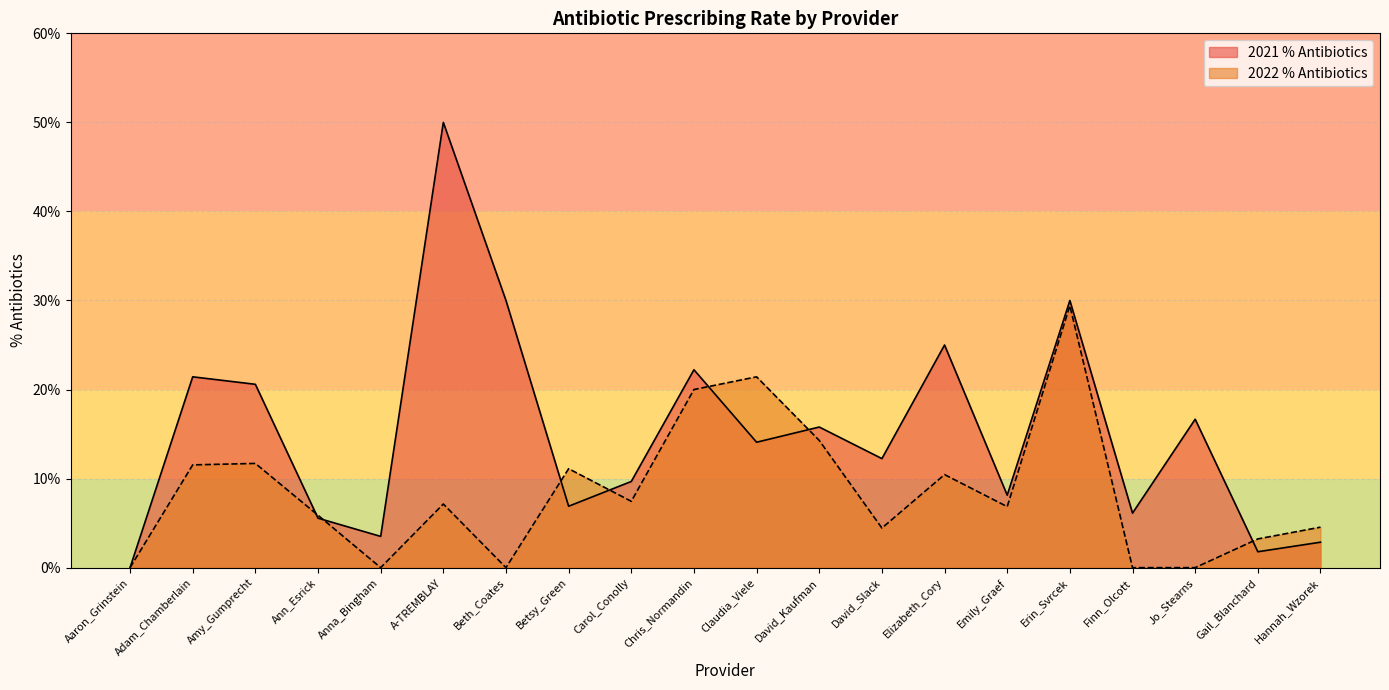

Count the number of data series in this chart.

2